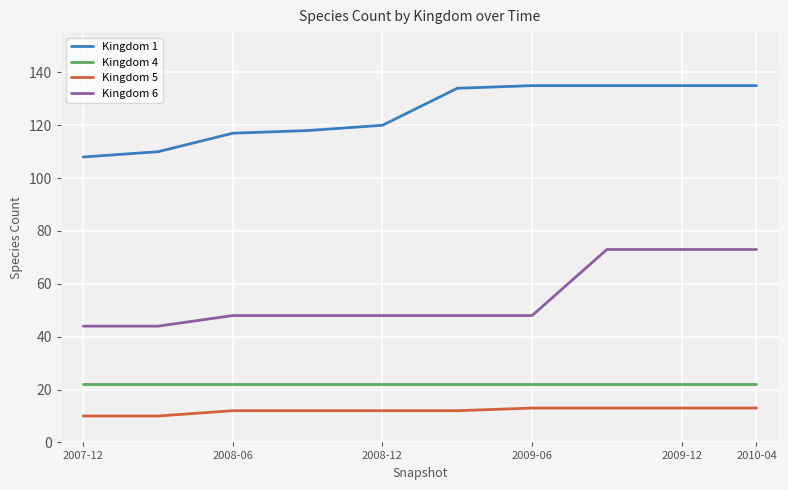

Which series has the largest total across all categories?

Kingdom 1